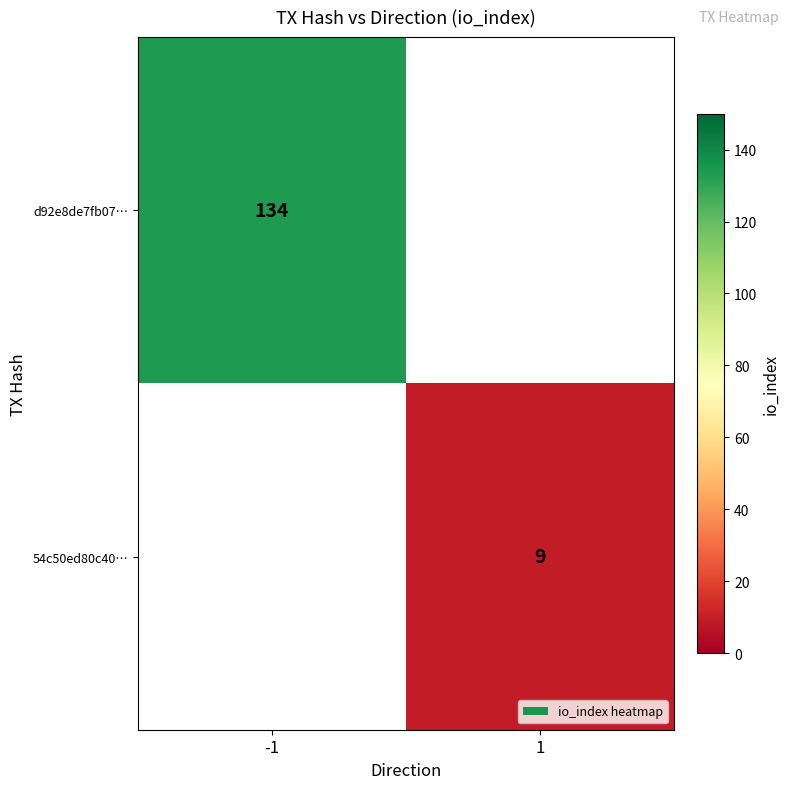

Count the number of data series in this chart.

2